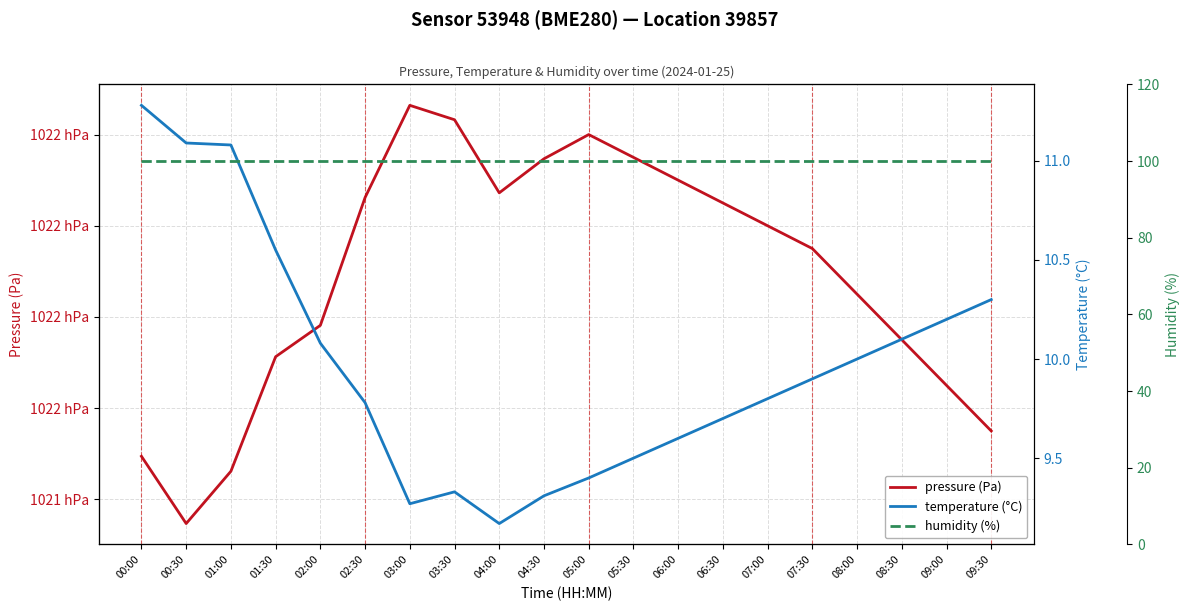

True or false: pressure (Pa) has a value of 102155.0 at 09:30.

True